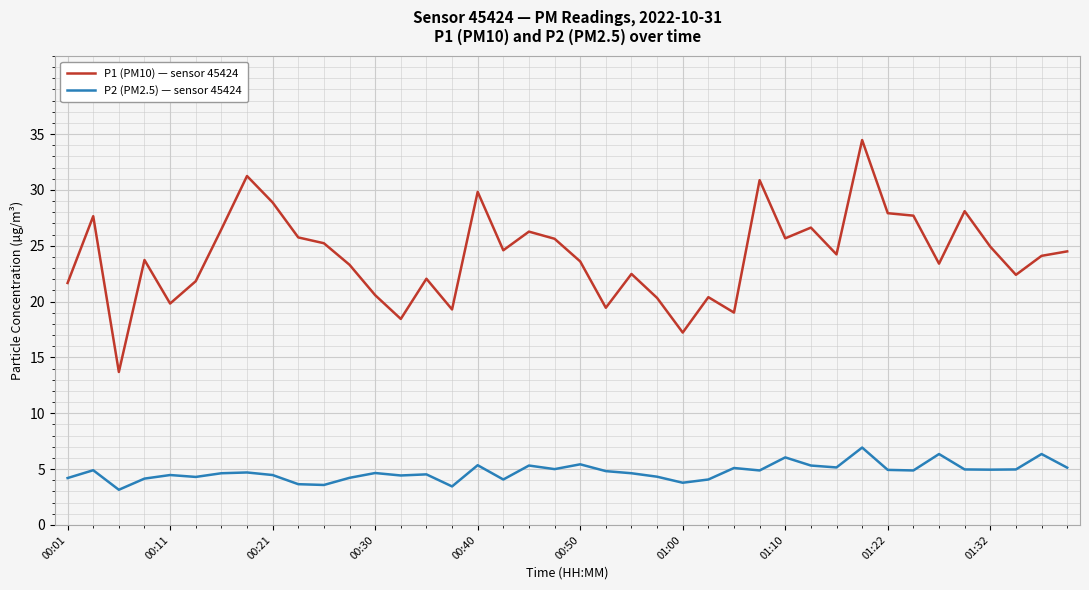

How many lines are shown in the chart?

2